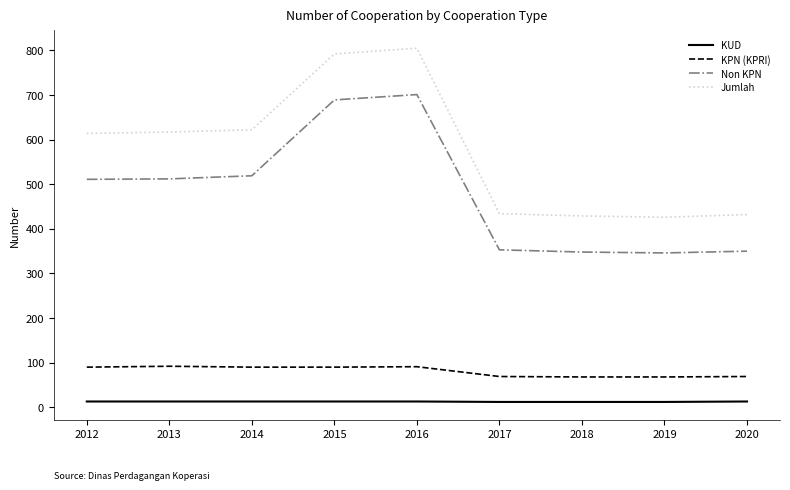

How many lines are shown in the chart?

4